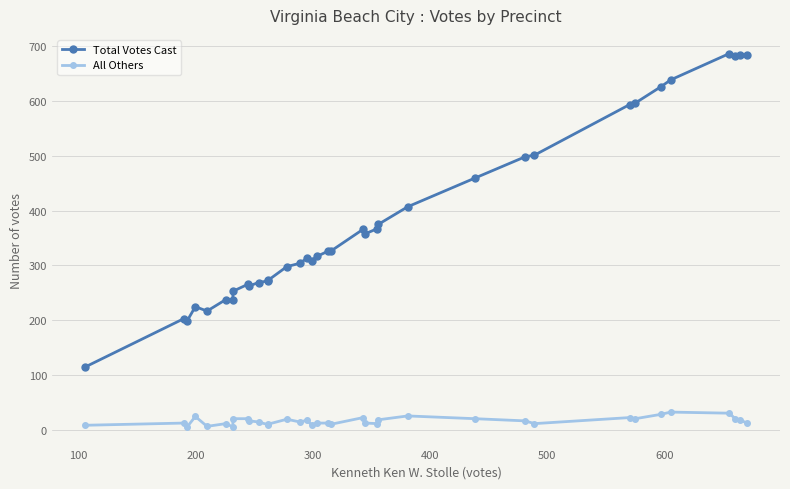

True or false: Total Votes Cast has a value of 430 at 17.

False